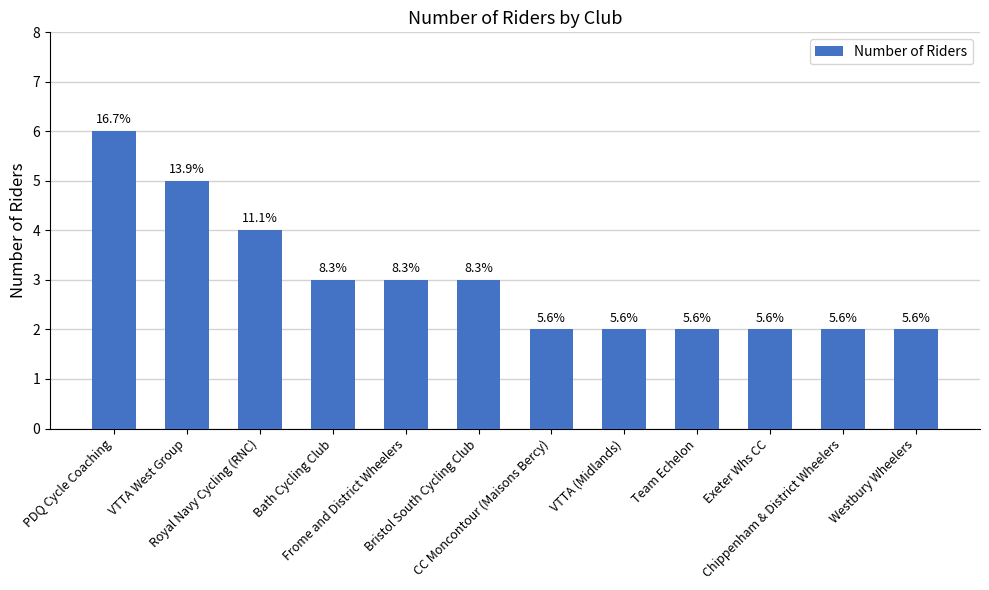

At which label is the value closest to 4?

Royal Navy Cycling (RNC)